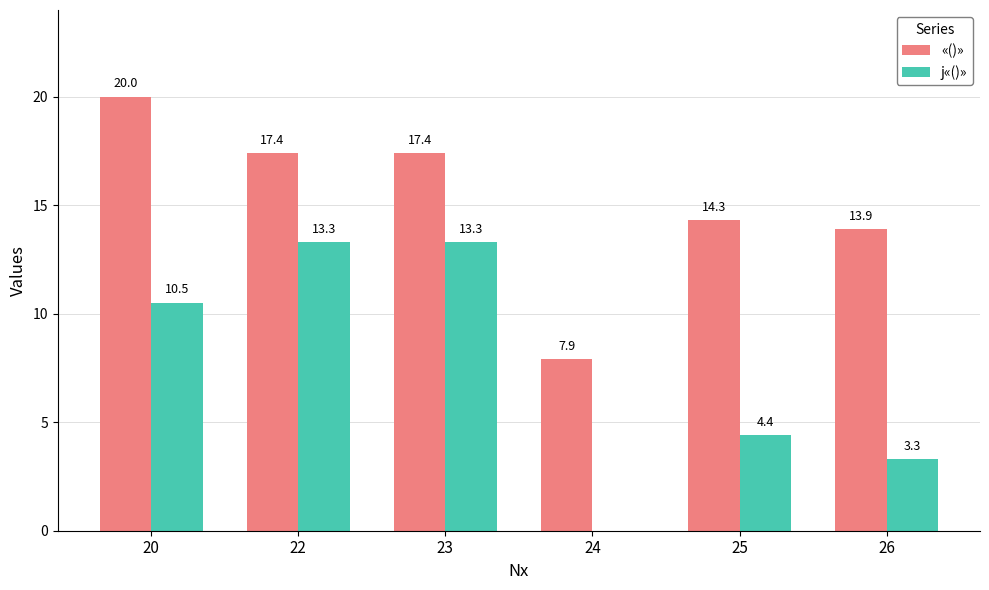

Is the value of j«()» at 22 greater than the value of «()» at 22?

No